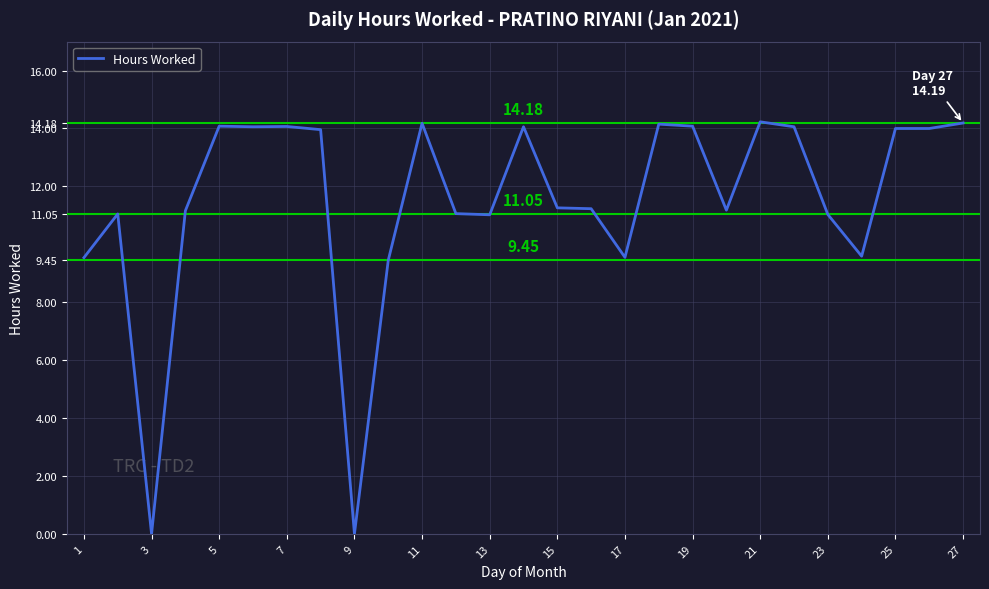

What is the difference between the maximum and minimum values?

14.2